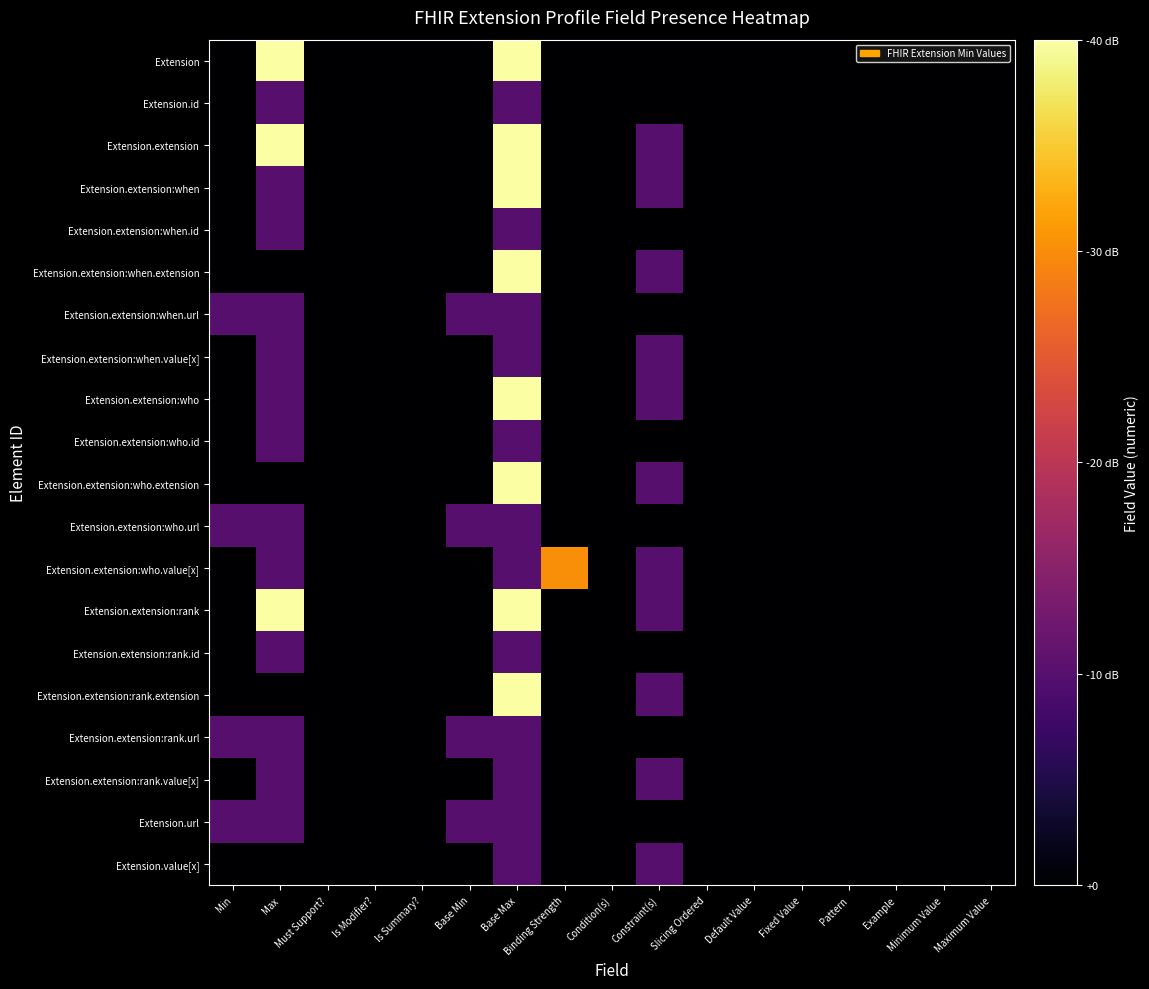

Which category has the lowest value across all series?

Min